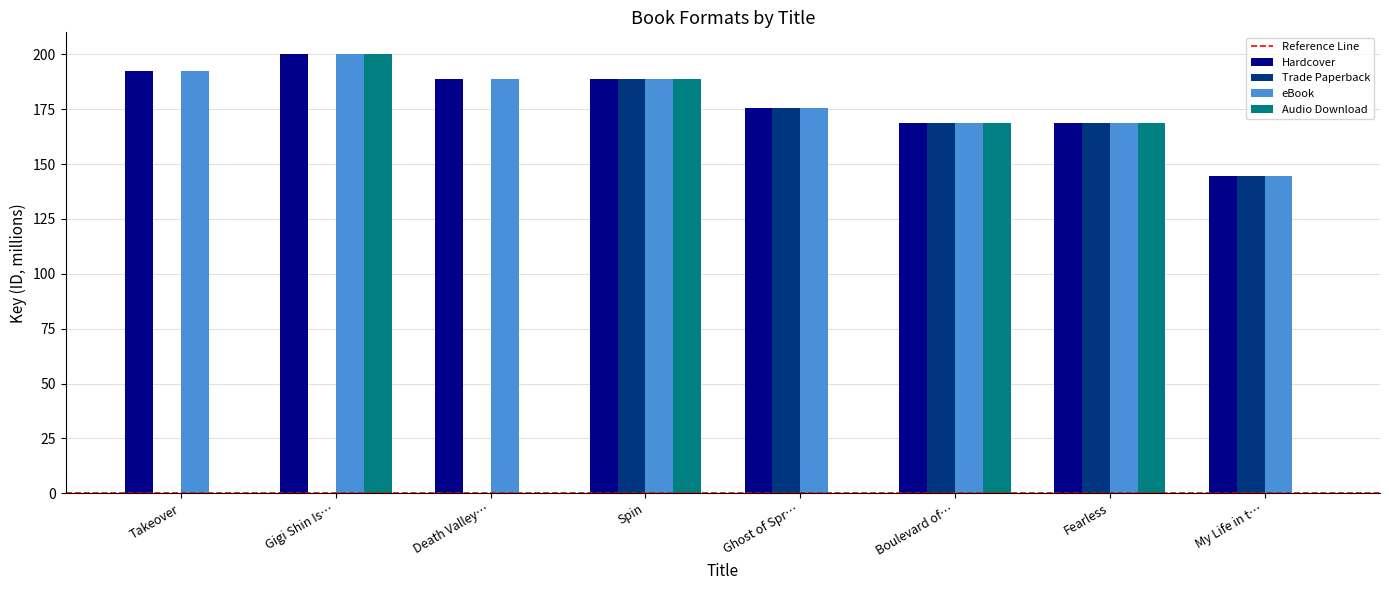

At which category is the sum across all series the highest?

Spin